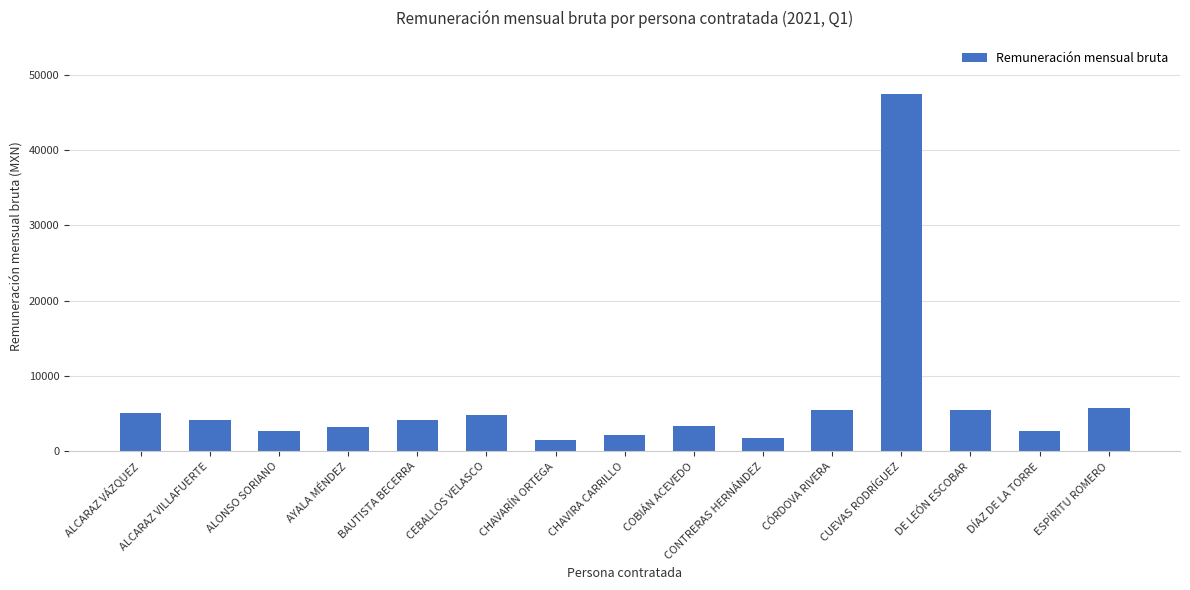

True or false: the data shows 5685.8 at ESPÍRITU ROMERO.

True